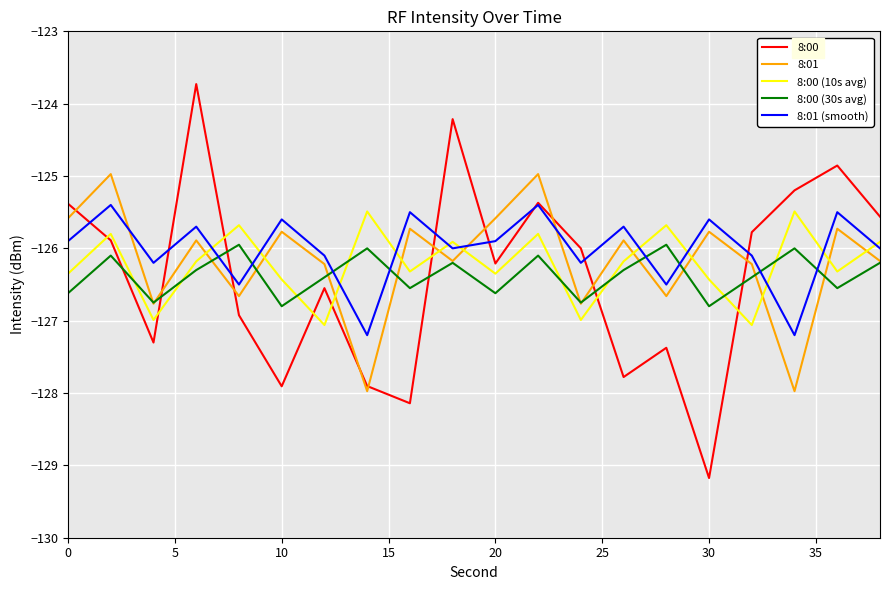

Which series has the largest range (max minus min)?

8:00